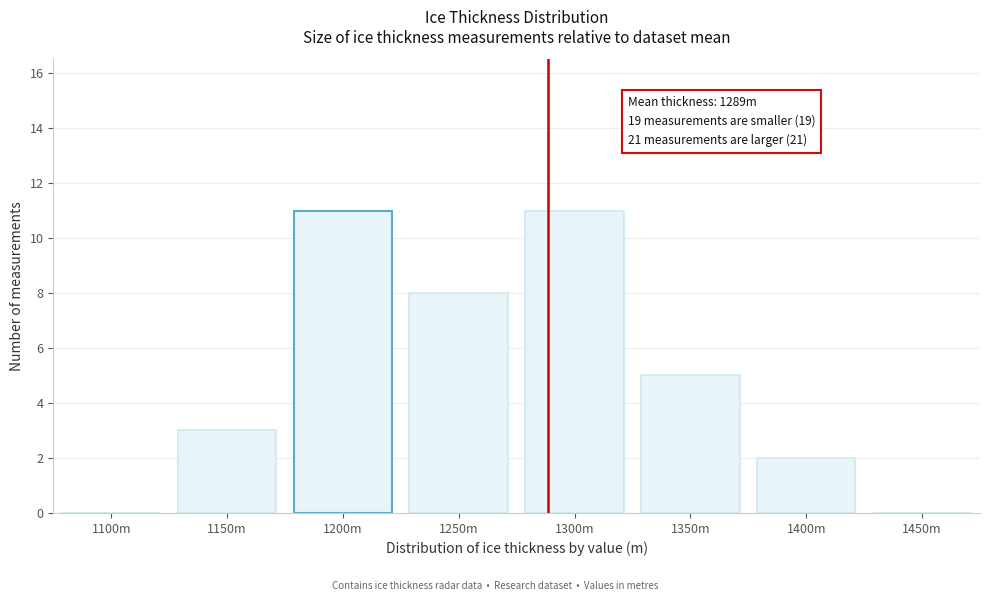

Reading left to right, what are all the values shown in this chart?

1100m=0	1150m=3	1200m=11	1250m=8	1300m=11	1350m=5	1400m=2	1450m=0